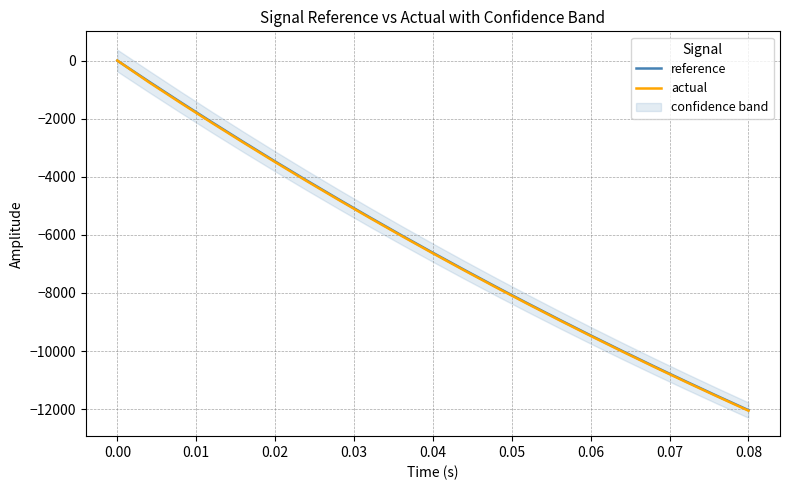

True or false: actual has a value of 7084.2 at 0.00.

False